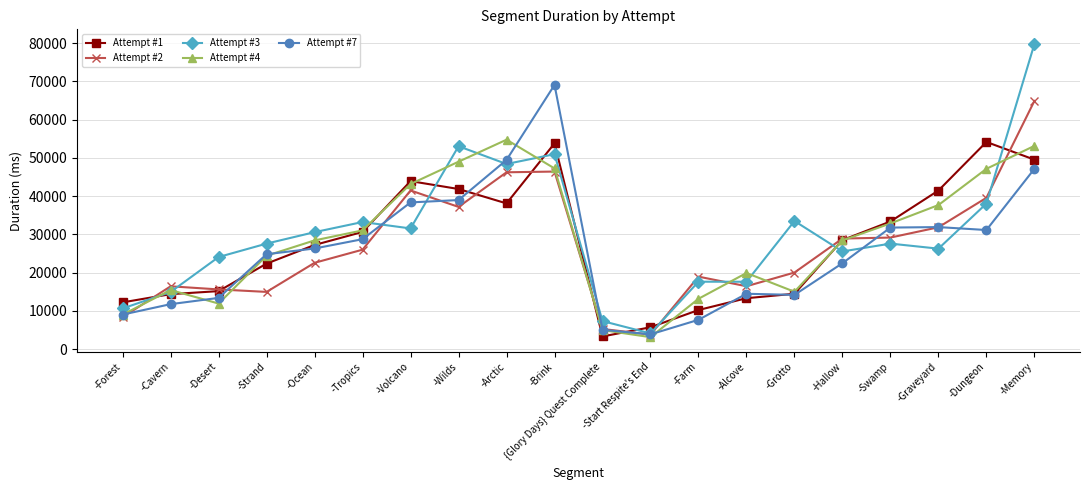

Does the chart have visible grid lines?

Yes